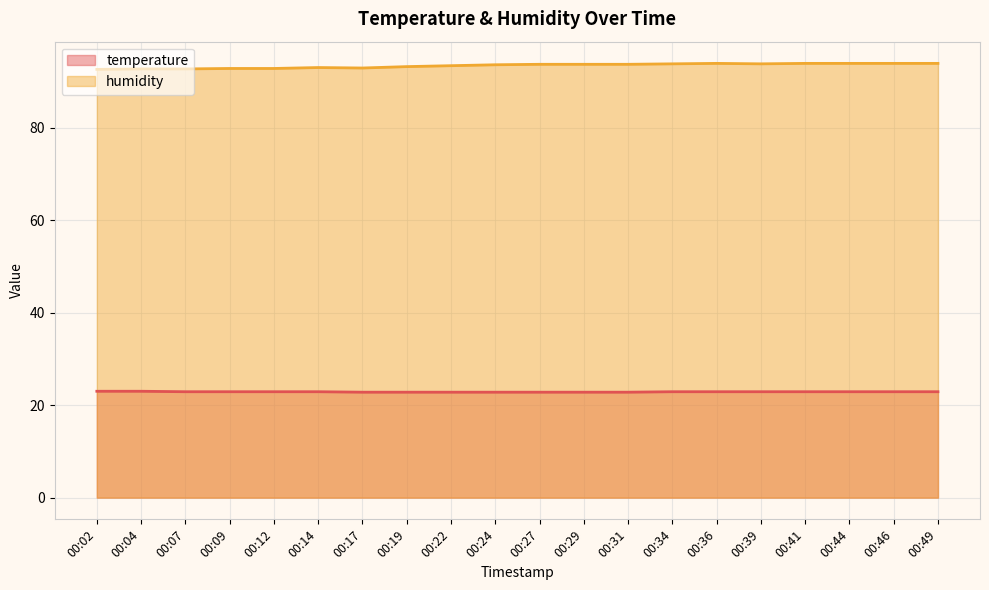

The humidity series shows 145.9 at 00:27. True or false?

False